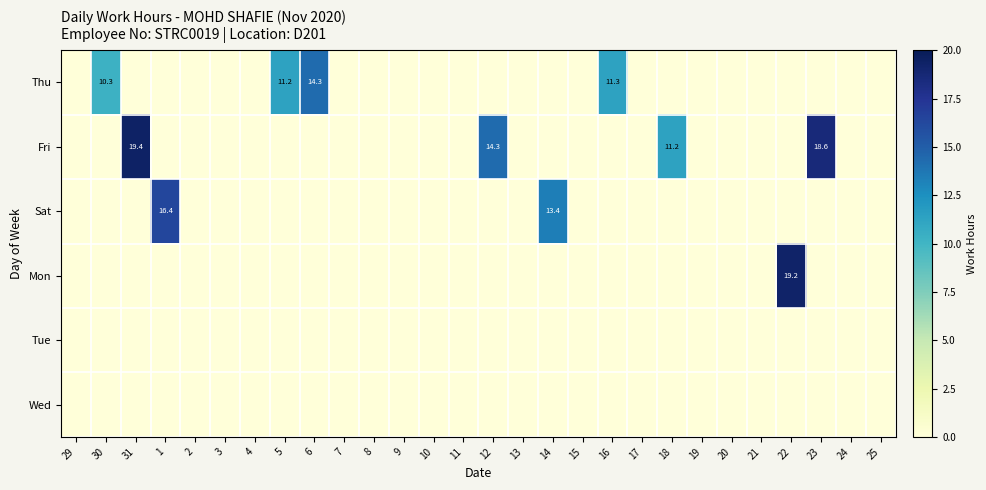

Is it true that Fri equals 14.3 at 12?

True